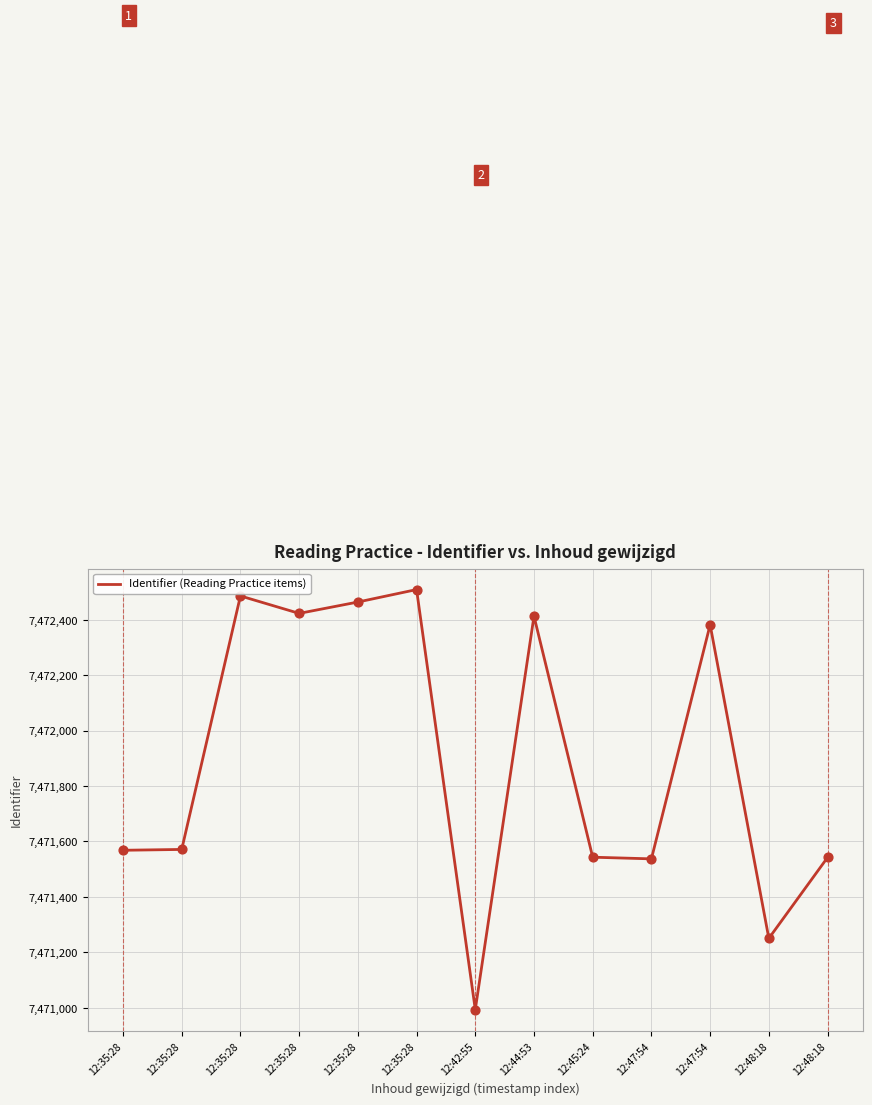

Approximately how many times larger is the value at 12:48:18 compared to 12:47:54?

1.0